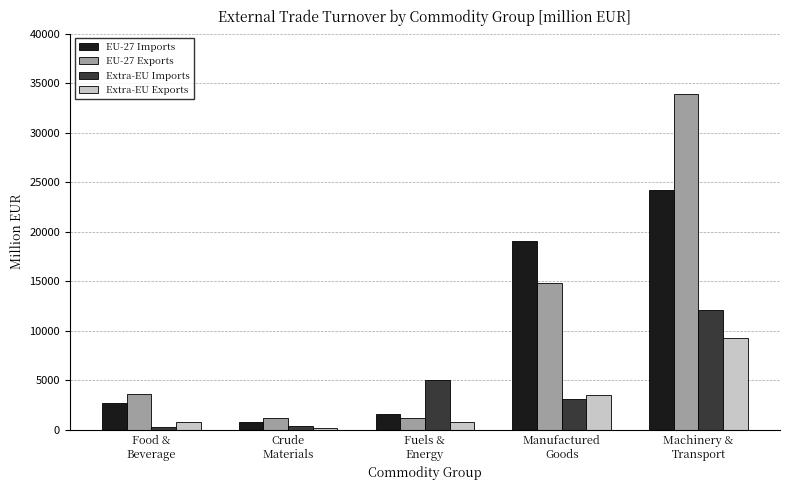

What is the average value of the EU-27 Exports series?

10917.6